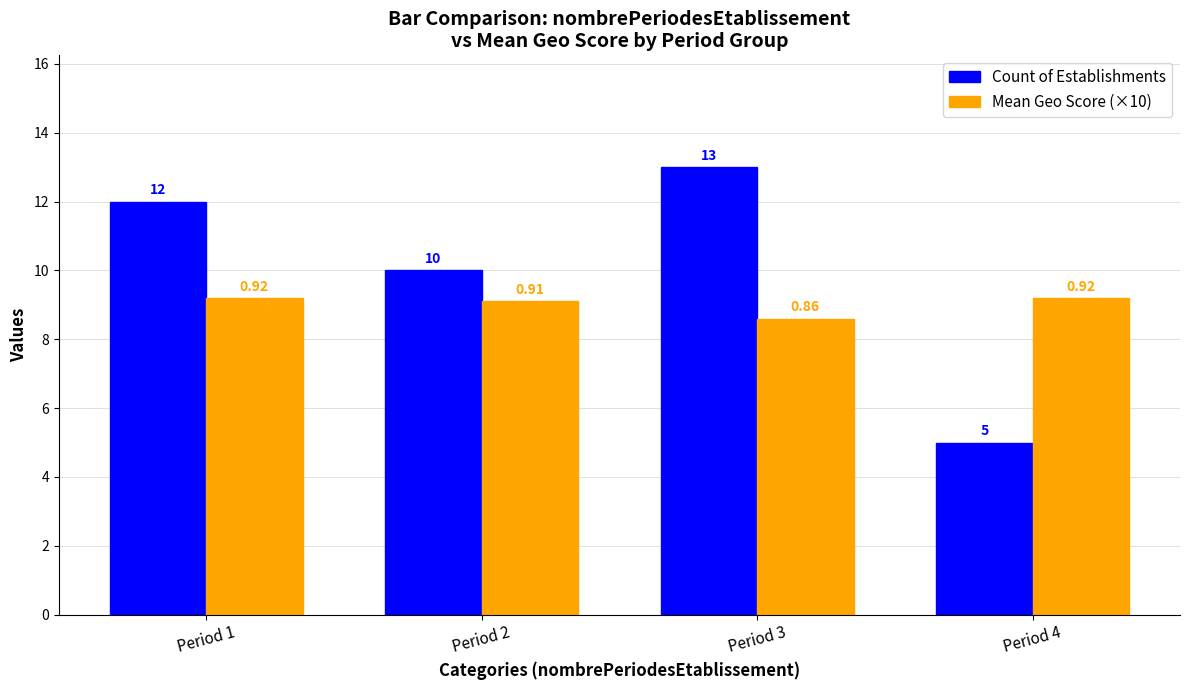

Rank the series by their average value, from lowest to highest.

Mean Geo Score (×10), Count of Establishments